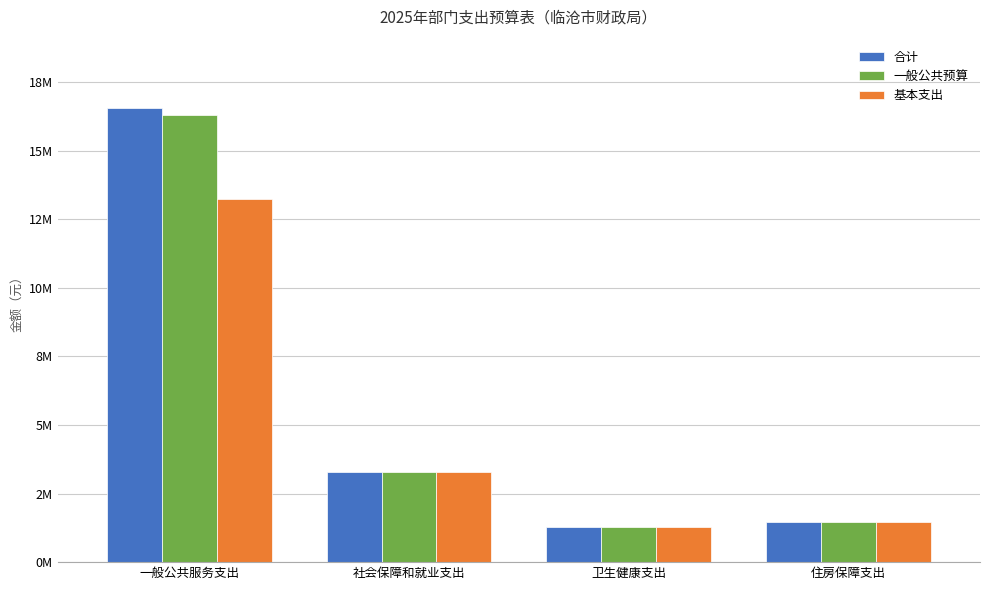

Where is 一般公共预算 nearest to the value 8793358?

社会保障和就业支出